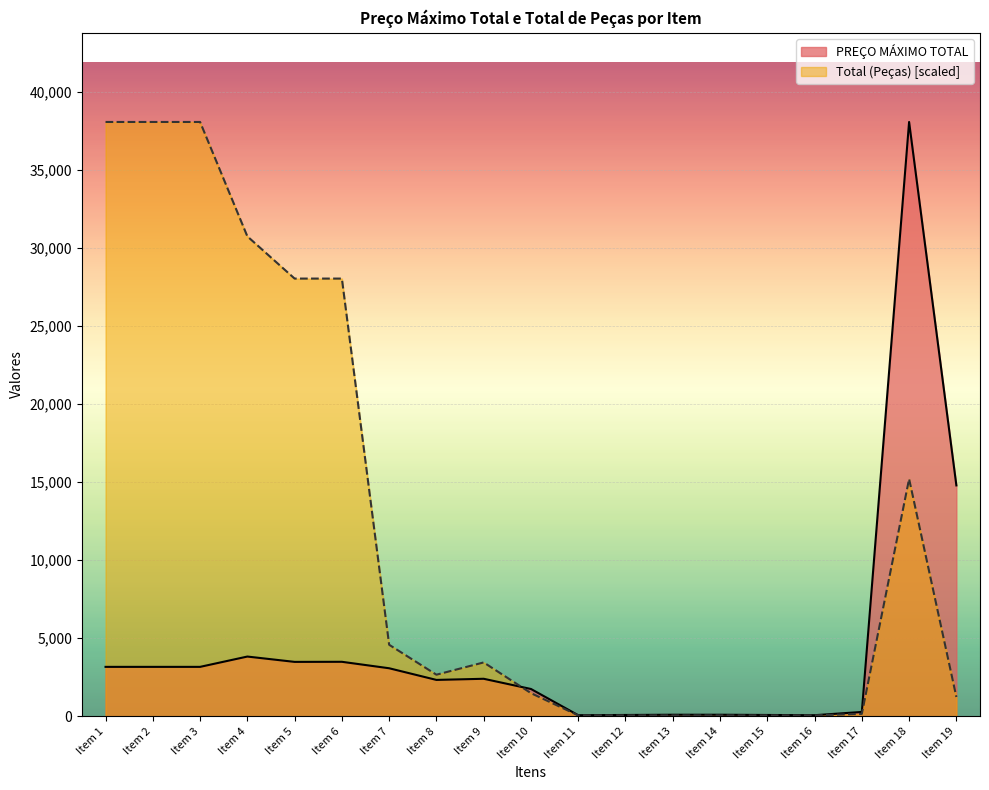

What are all the series names shown in the legend?

PREÇO MÁXIMO TOTAL, Total (Peças) [scaled]